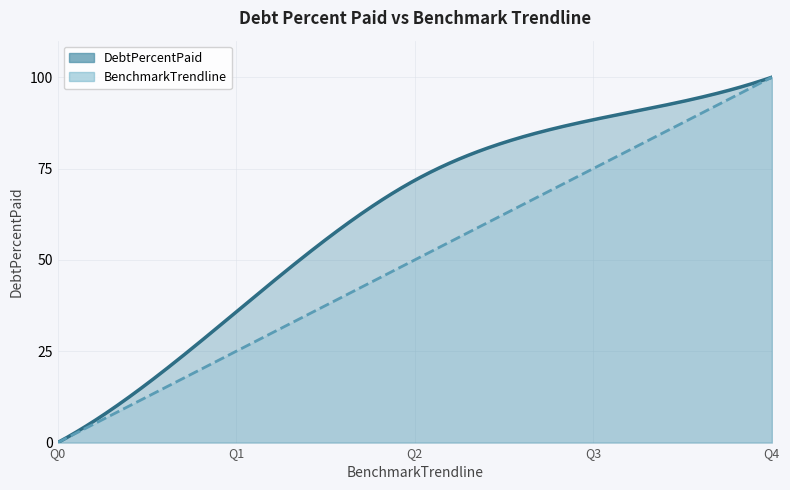

What is the difference between the second highest and minimum values in the BenchmarkTrendline series?

75.0